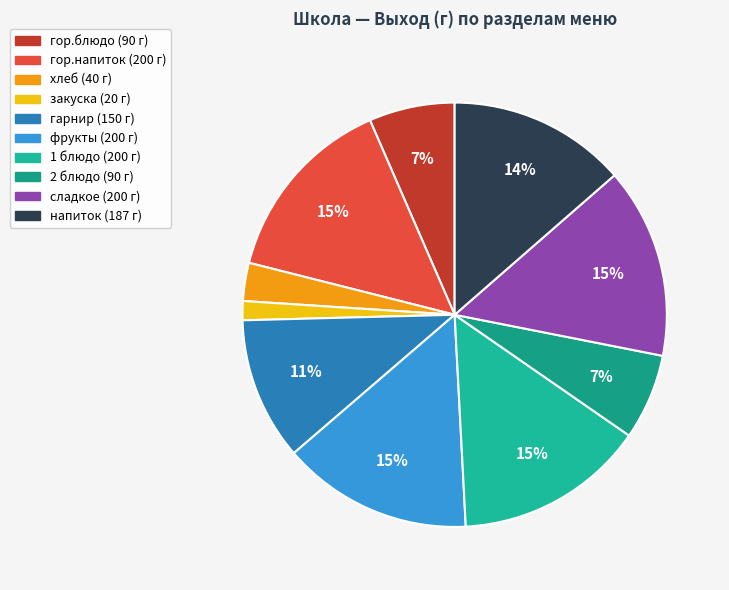

The сладкое slice represents 5% of the pie. True or false?

False